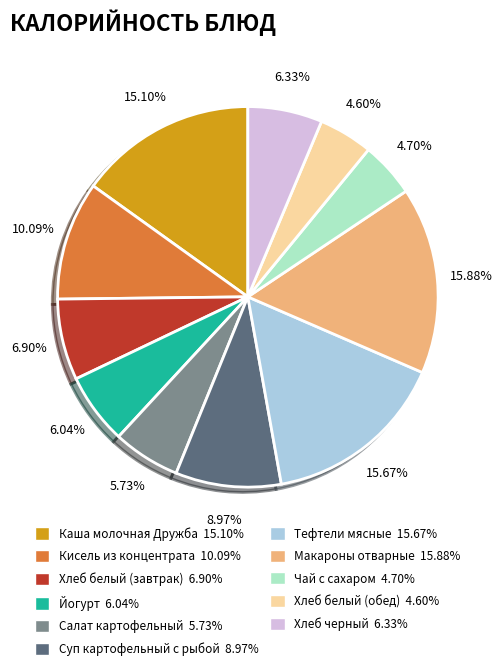

Combined, do Кисель из концентрата 10.09% and Салат картофельный 5.73% account for over 50%?

No